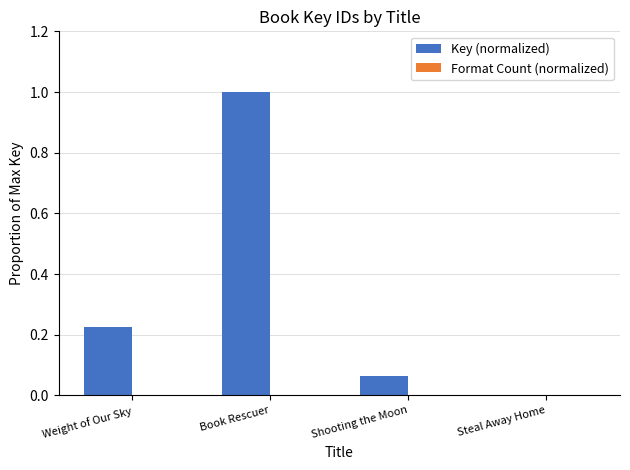

How many groups of bars are there?

4